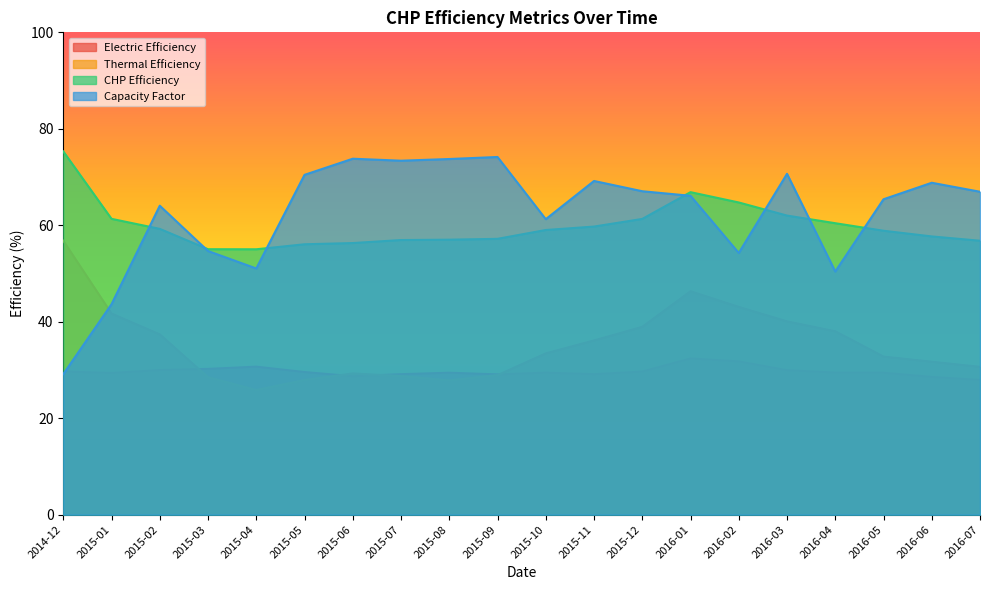

Where does the Capacity Factor series first go above 66?

2015-05